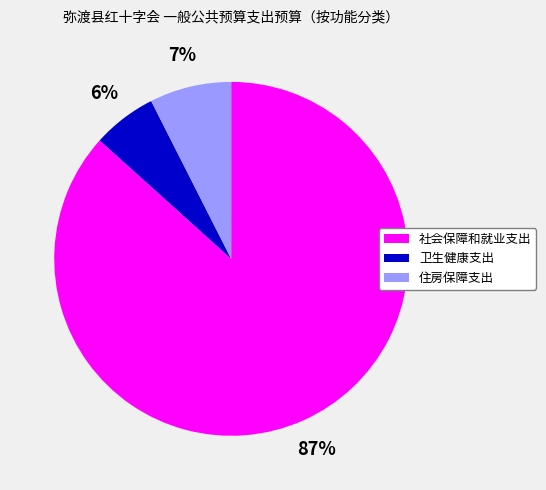

Combined, do 住房保障支出 and 卫生健康支出 account for over 50%?

No